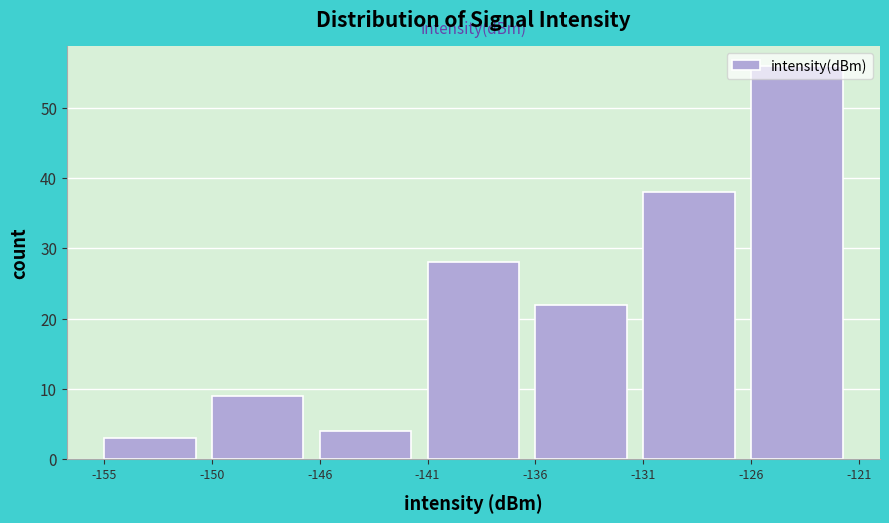

The value at -141 is 19. True or false?

False